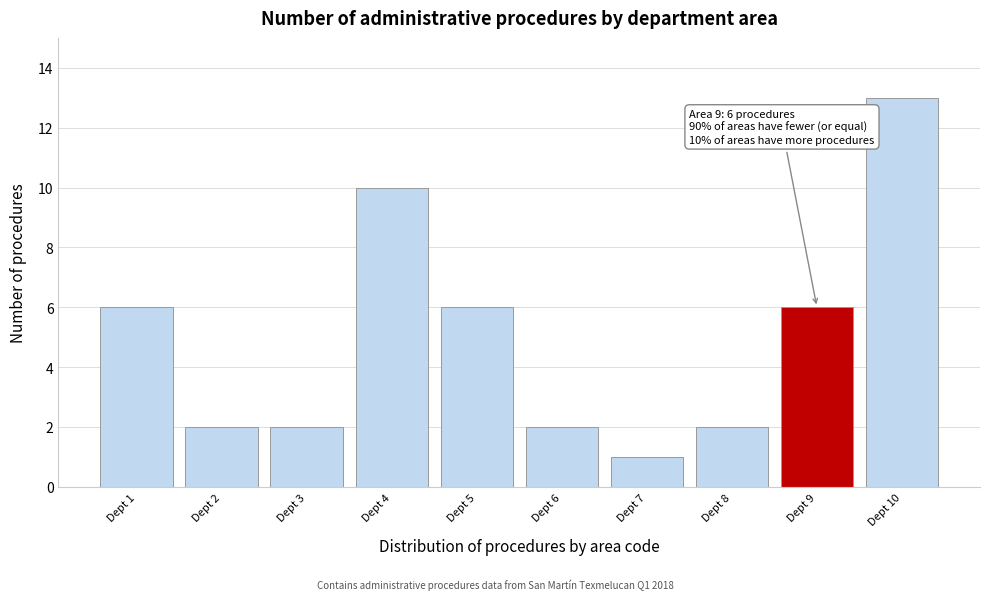

Reading left to right, transcribe all the data shown in this chart.

6	2	2	10	6	2	1	2	6	13